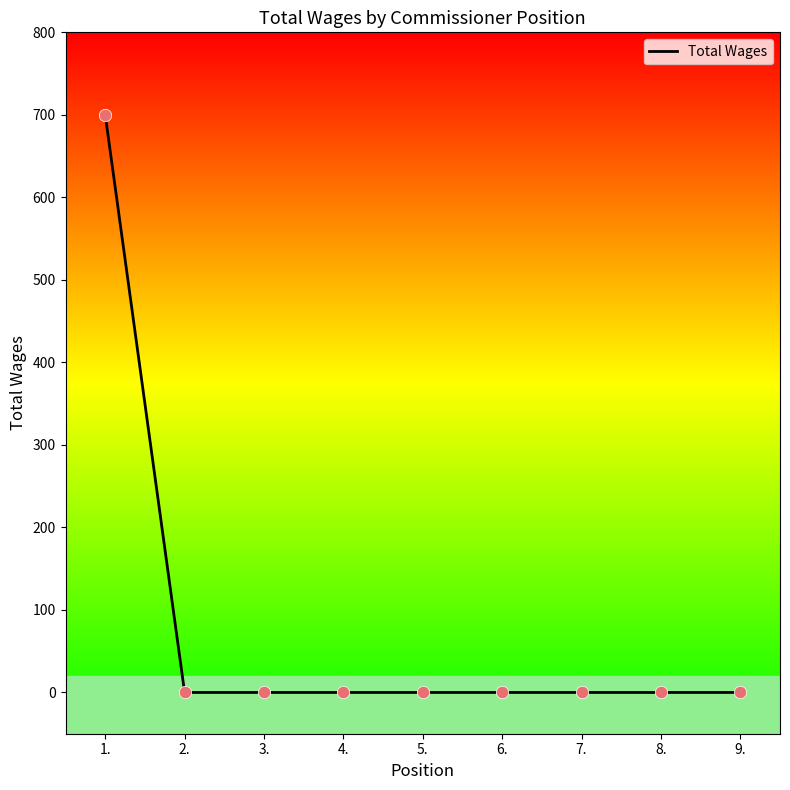

The value at 3. is 250. True or false?

False